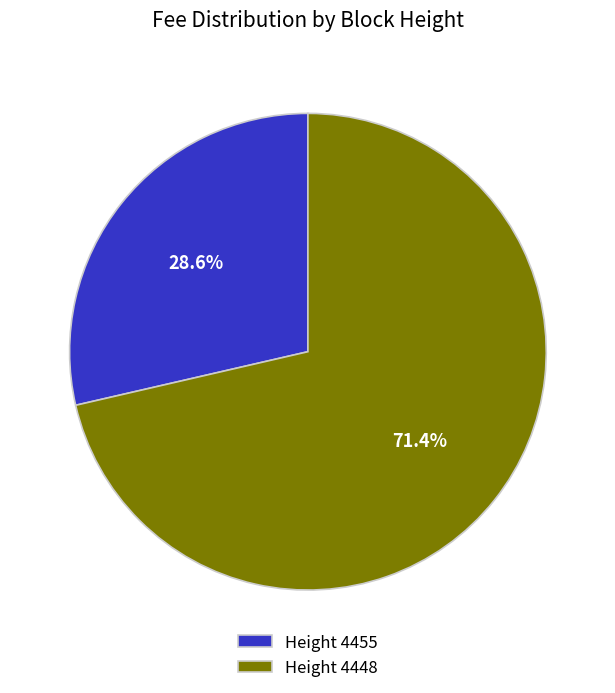

Which slice is the smallest?

Height 4455